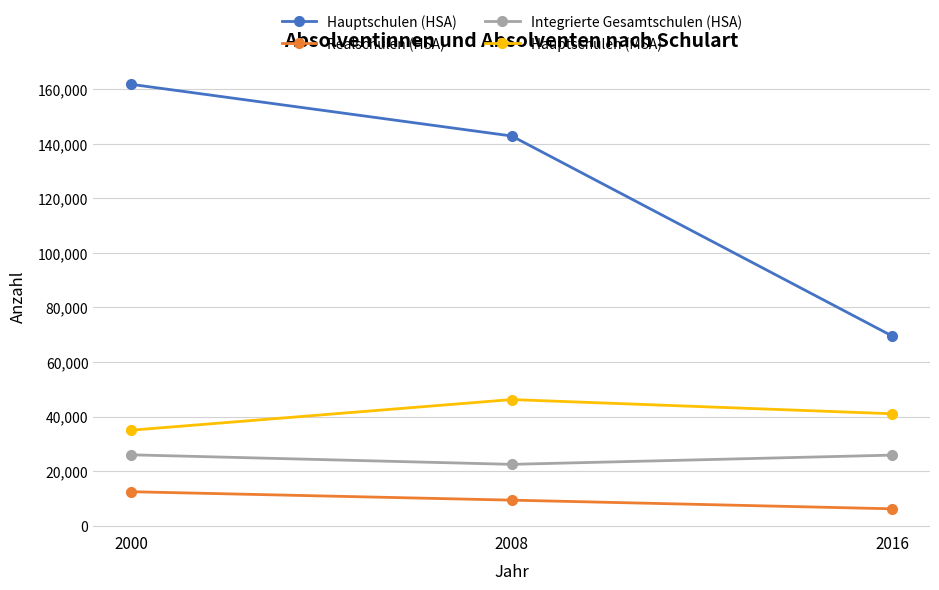

What is the greatest value displayed?

161858